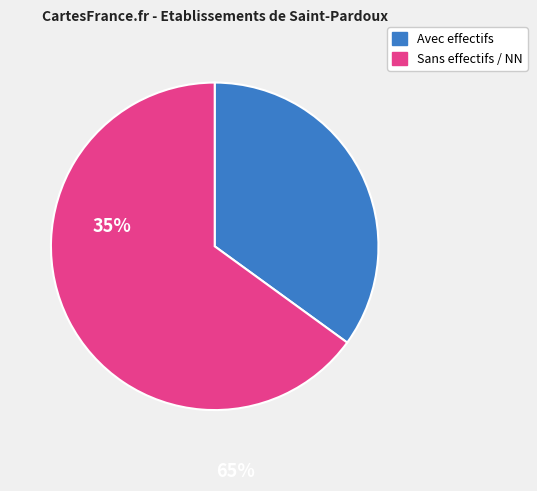

Is there a majority slice in this chart?

Yes